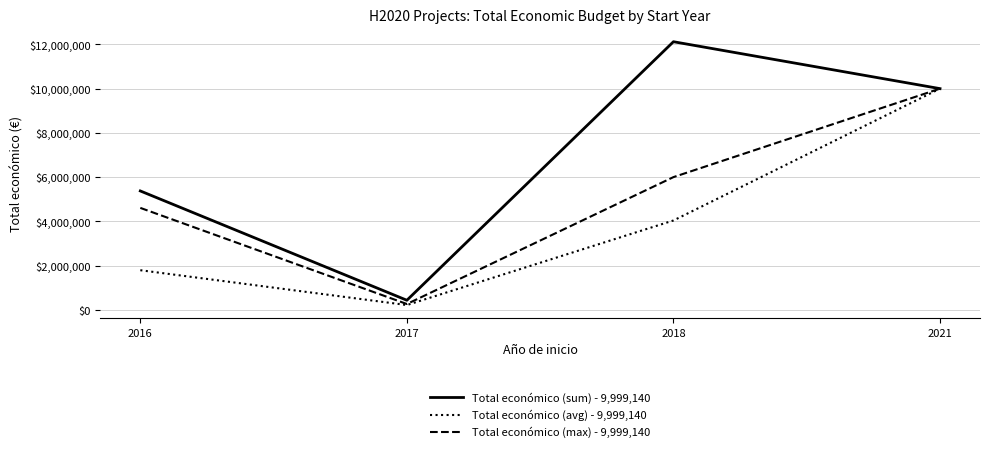

True or false: Total económico (avg) - 9,999,140 has more than 0 points higher than both neighbors.

False